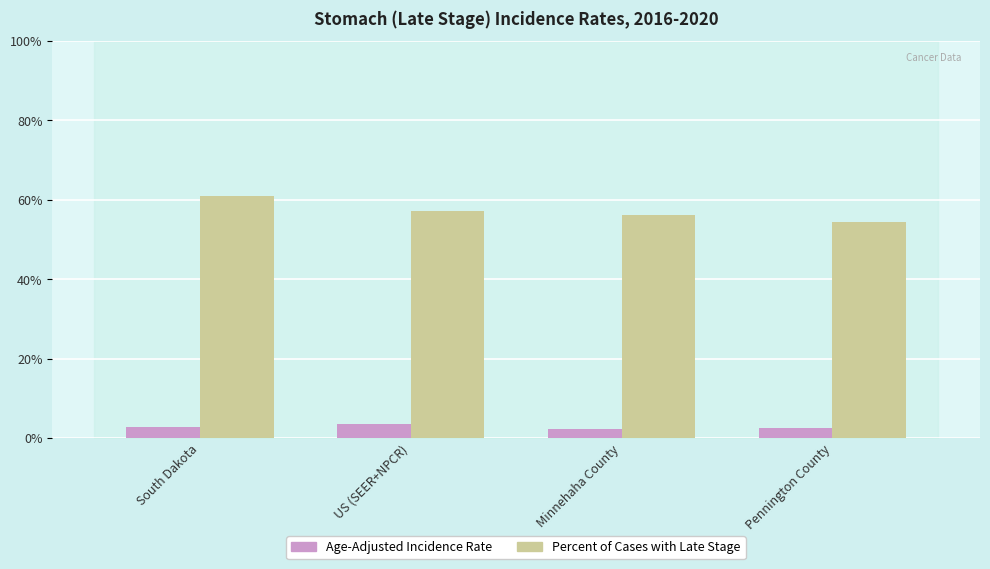

At US (SEER+NPCR), list the series in order from smallest to largest.

Age-Adjusted Incidence Rate, Percent of Cases with Late Stage